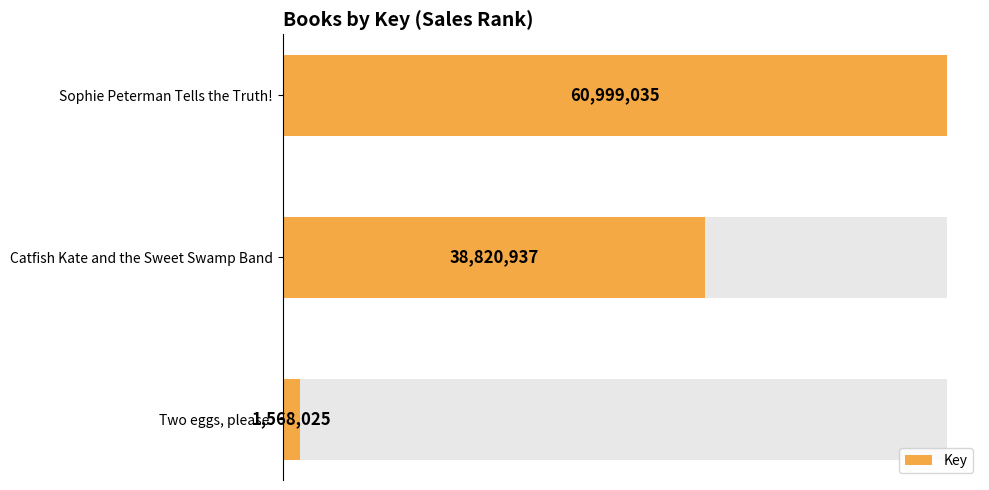

Rank the categories by value from highest to lowest.

Sophie Peterman Tells the Truth!, Catfish Kate and the Sweet Swamp Band, Two eggs, please.